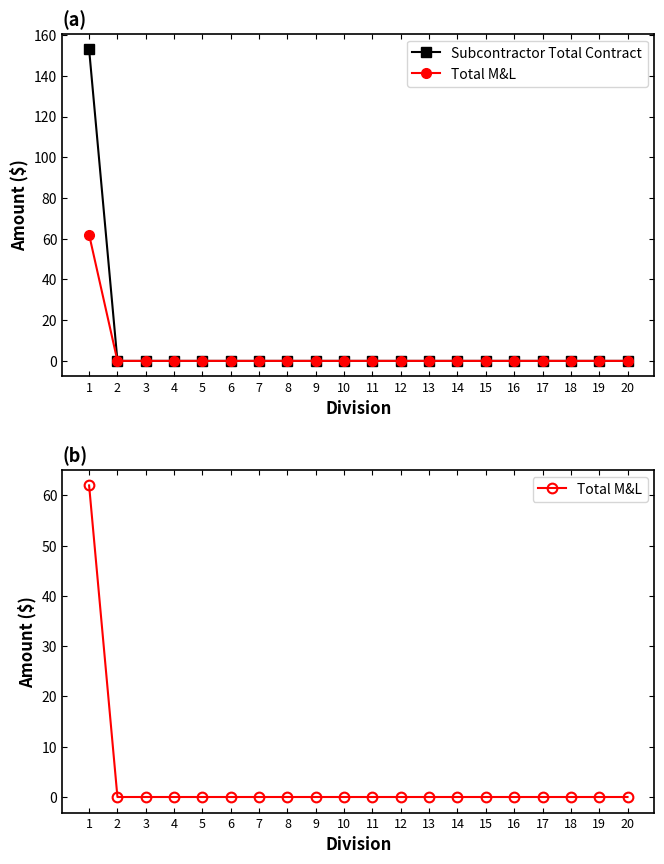

Is the value of Total M&L at 8 greater than the value of Subcontractor Total Contract at 5?

No